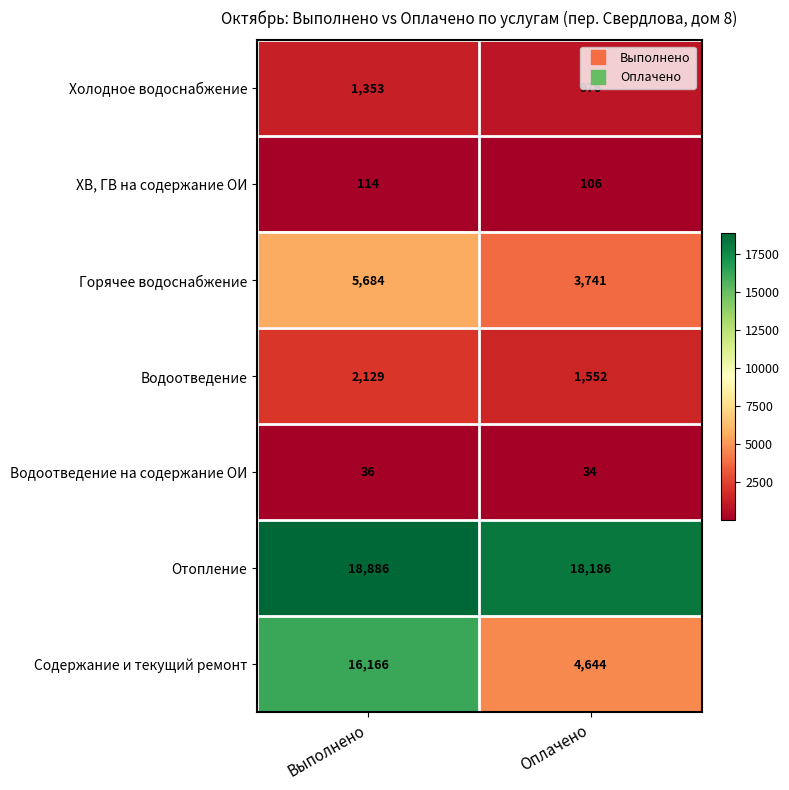

Which series has the largest total across all categories?

Отопление